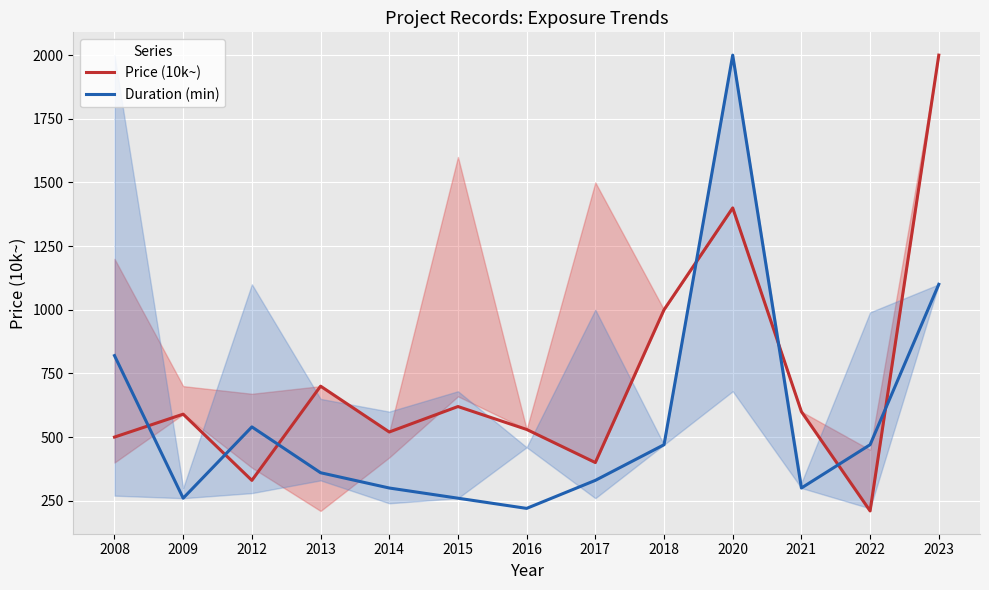

What is the value of the Price (10k~) point at the 13th from the left?

2000